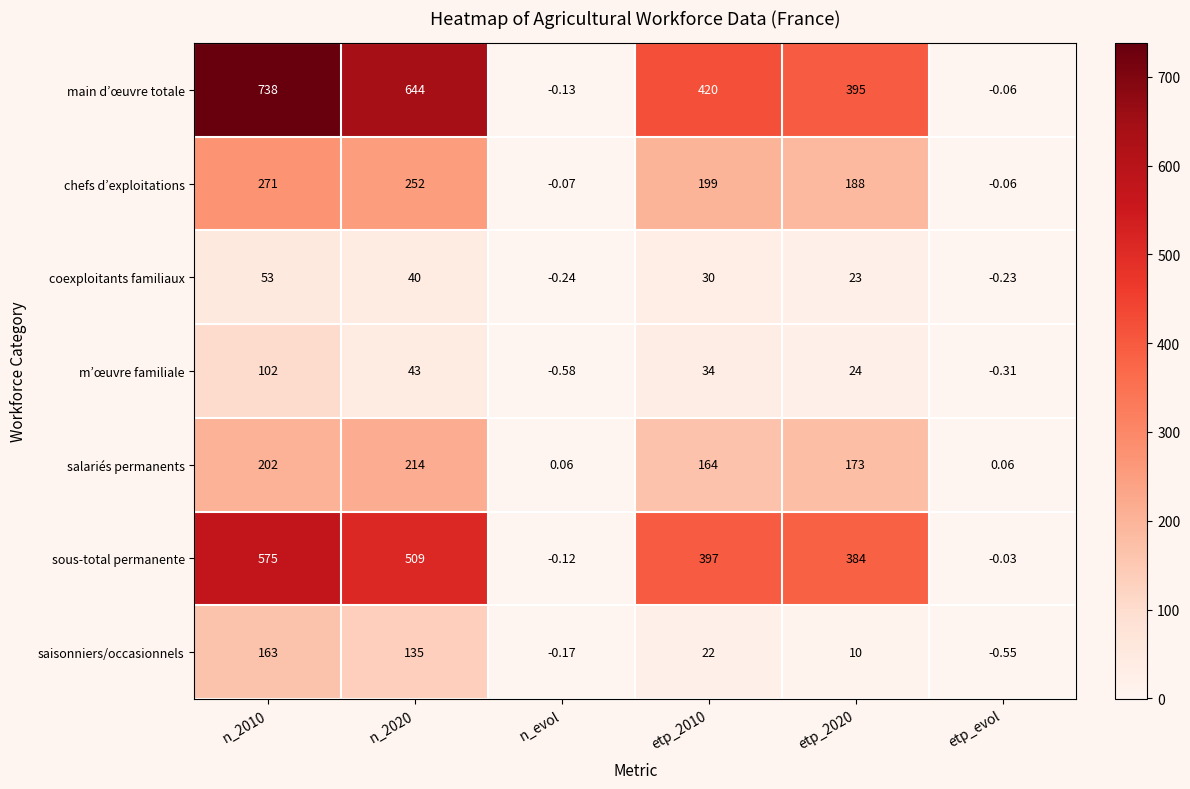

Between n_2020 and etp_evol, which series saw the biggest shift?

main d’œuvre totale